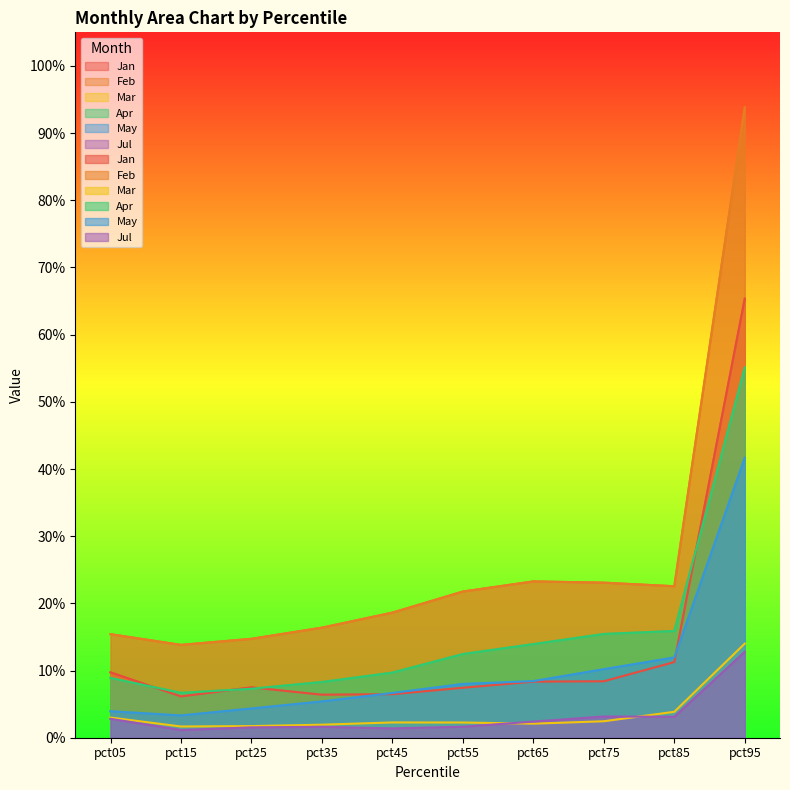

What is the value of the Feb point at the 2nd from the left?

0.1